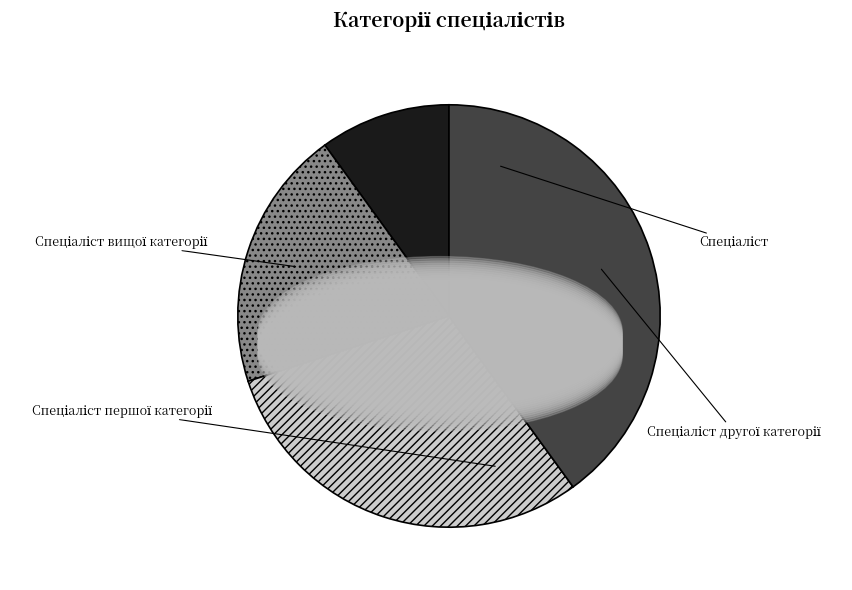

To the nearest percent, what percentage of the pie is Спеціаліст другої категорії?

20%